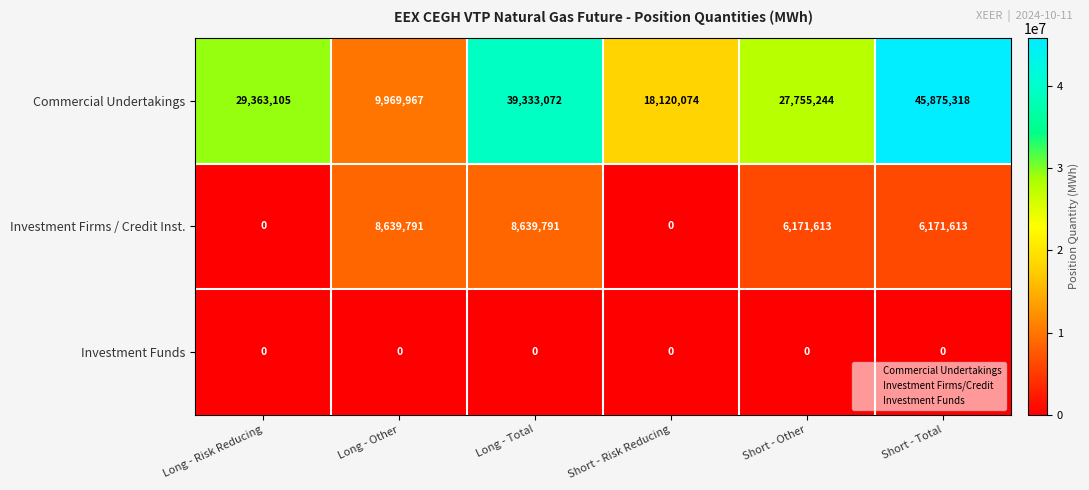

How many Investment Firms / Credit Inst. values are between 0 and 8639791?

6